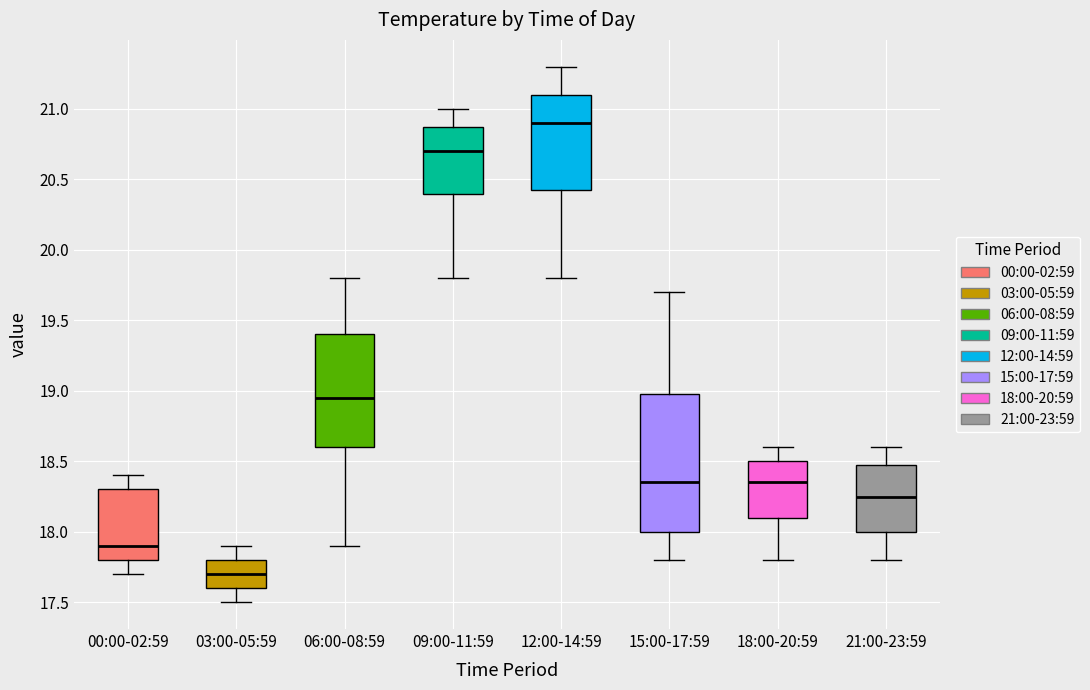

Where is the upper edge of the box for 18:00-20:59 on the y-axis? The values are not printed on the chart, so give them approximately, as read against the axis.

18.50